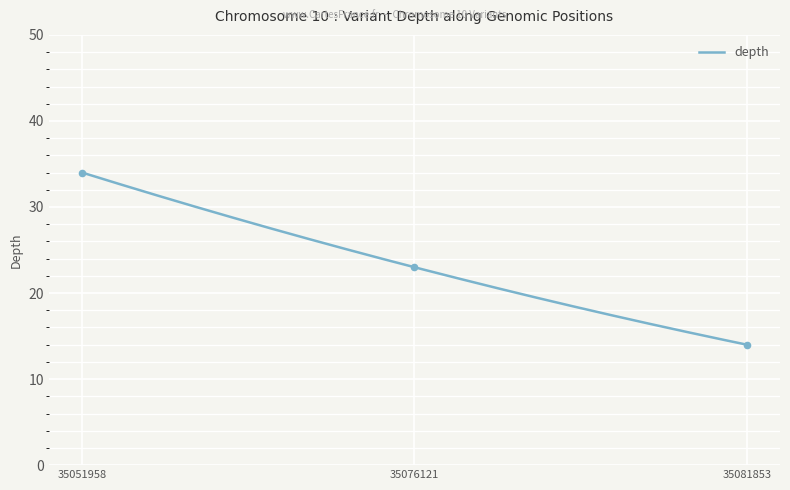

What is the ratio of the value at 35051958 to the value at 35081853?

2.4